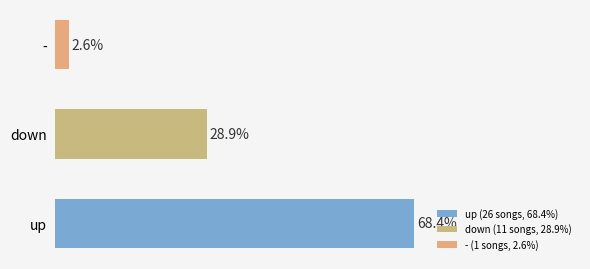

What is the label of the 1st bar from the right?

-